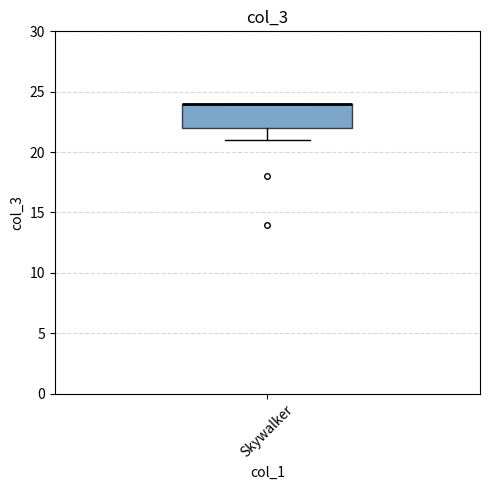

Read this box plot against the y-axis: the position of the median line, the range covered by the box, and the ends of both whiskers. The values are not printed on the chart, so give them approximately, as read against the axis.

median 24 (drawn on the box's upper edge), box 22 to 24, whiskers 21 to 24